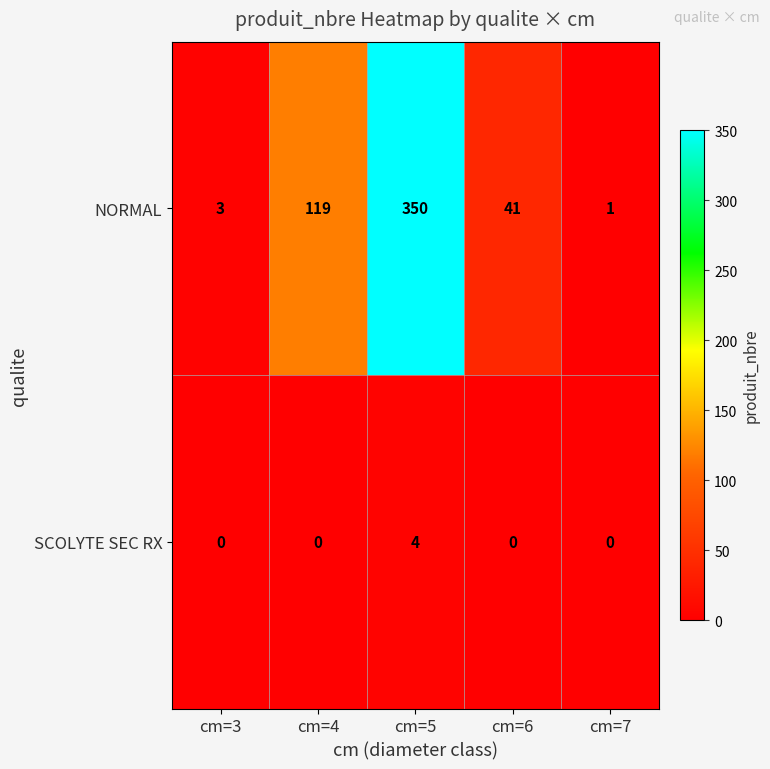

Reading left to right, transcribe all the data shown in this chart.

NORMAL: 3	119	350	41	1
SCOLYTE SEC RX: 0	0	4	0	0